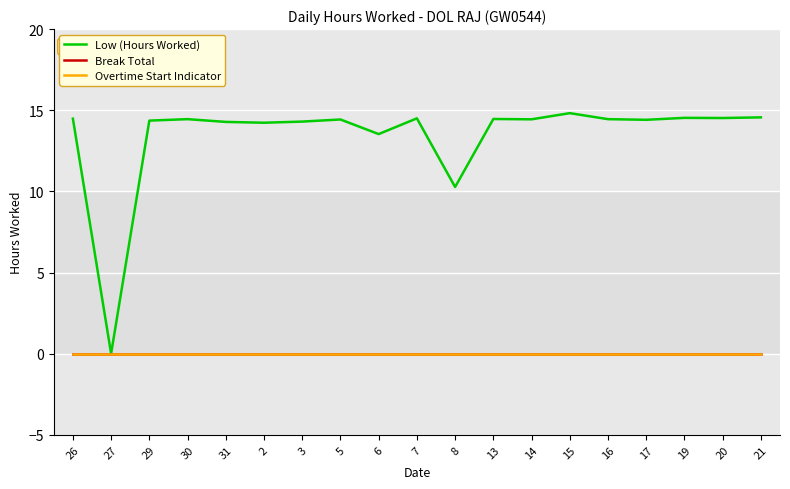

Does the chart display data point markers on the line(s)?

No